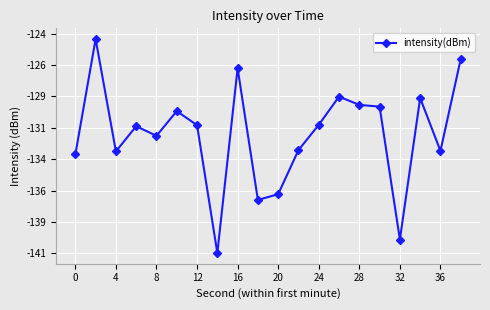

Is this an area chart (filled region under the line)?

No